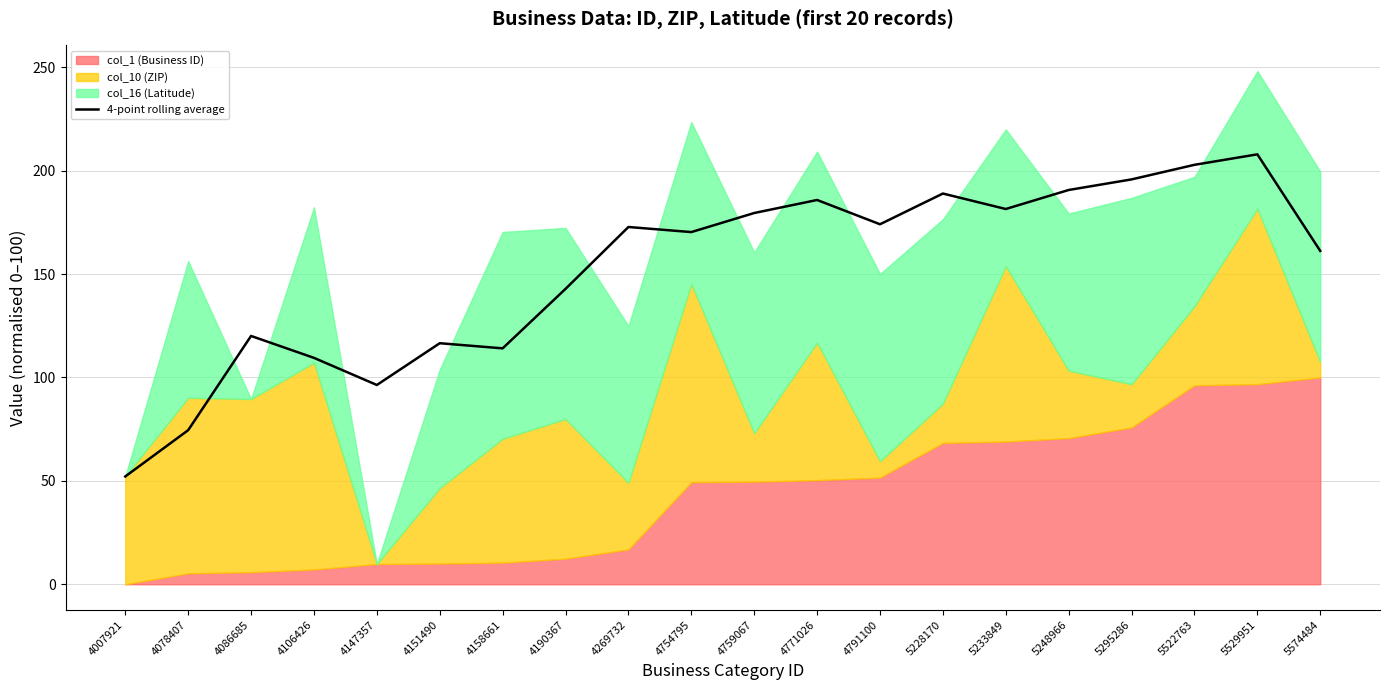

True or false: the data has more than 1 interior local peaks.

True